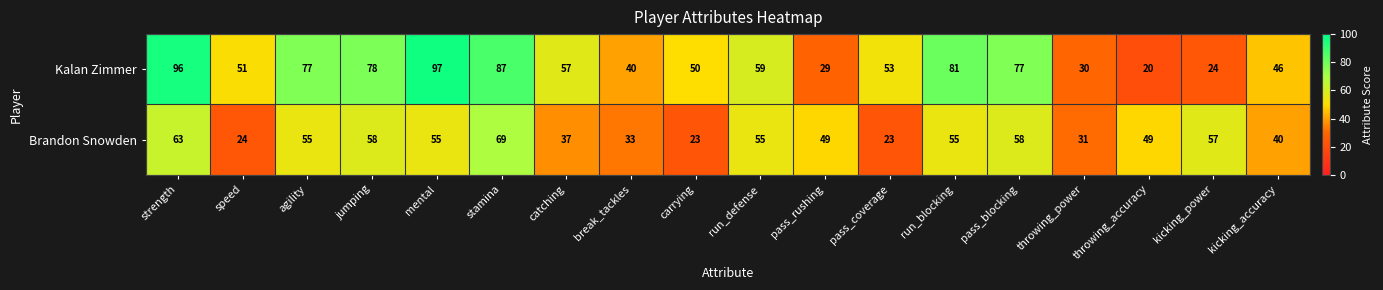

What is the difference between the Kalan Zimmer values at kicking_accuracy and agility?

31